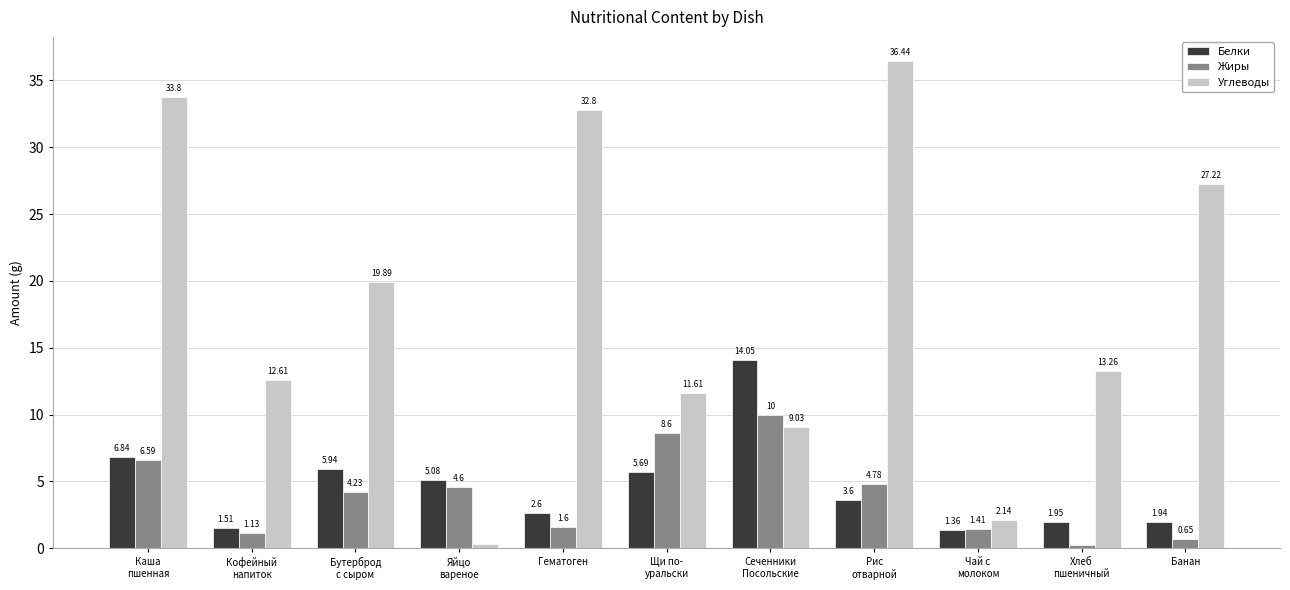

Which series has the largest total across all categories?

Углеводы